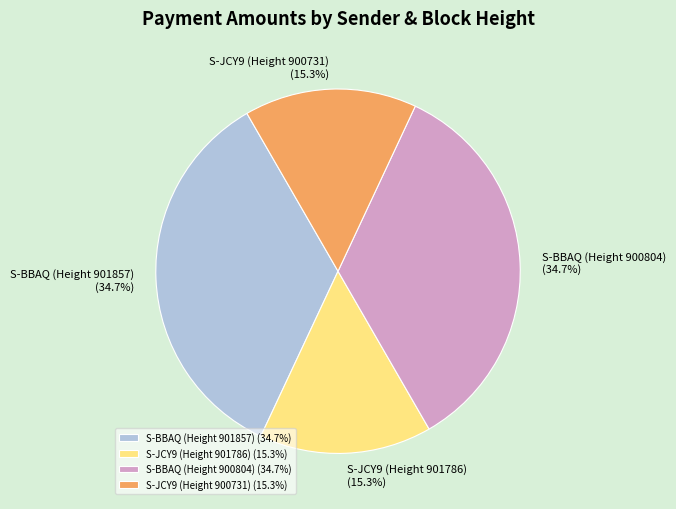

To the nearest percent, what is the difference between the largest and smallest slice percentages?

19%